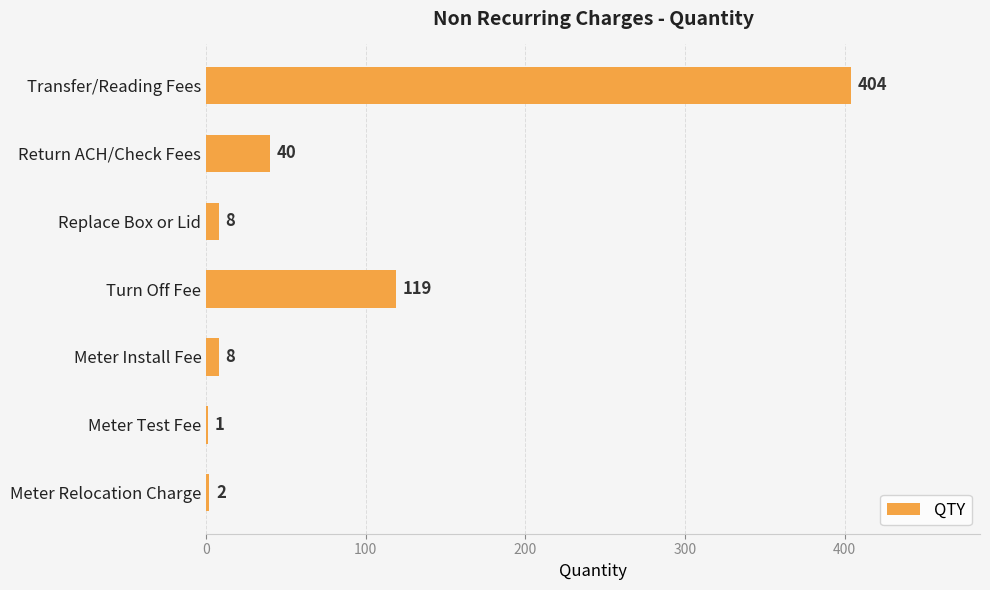

True or false: the data shows 8 at Meter Install Fee.

True